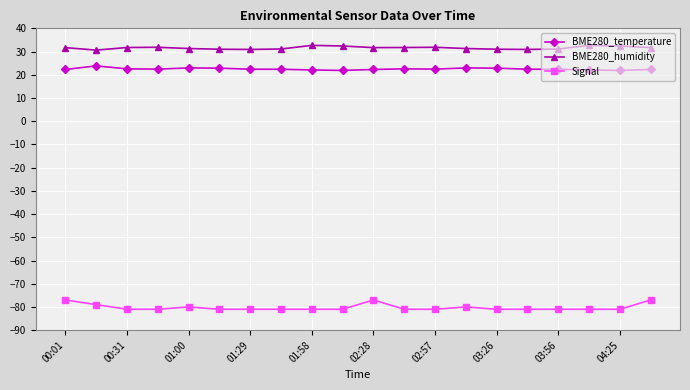

Which series has the largest total across all categories?

BME280_humidity